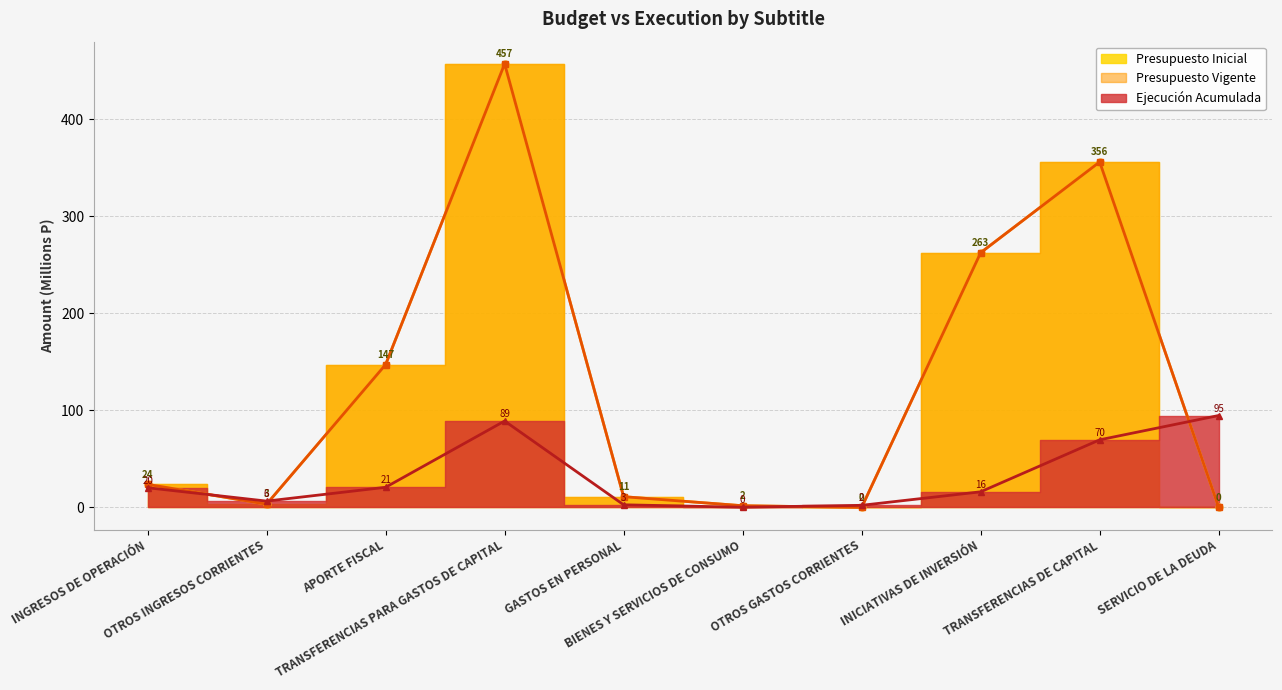

In Ejecución Acumulada, how many points are lower than both neighbors (excluding endpoints)?

2